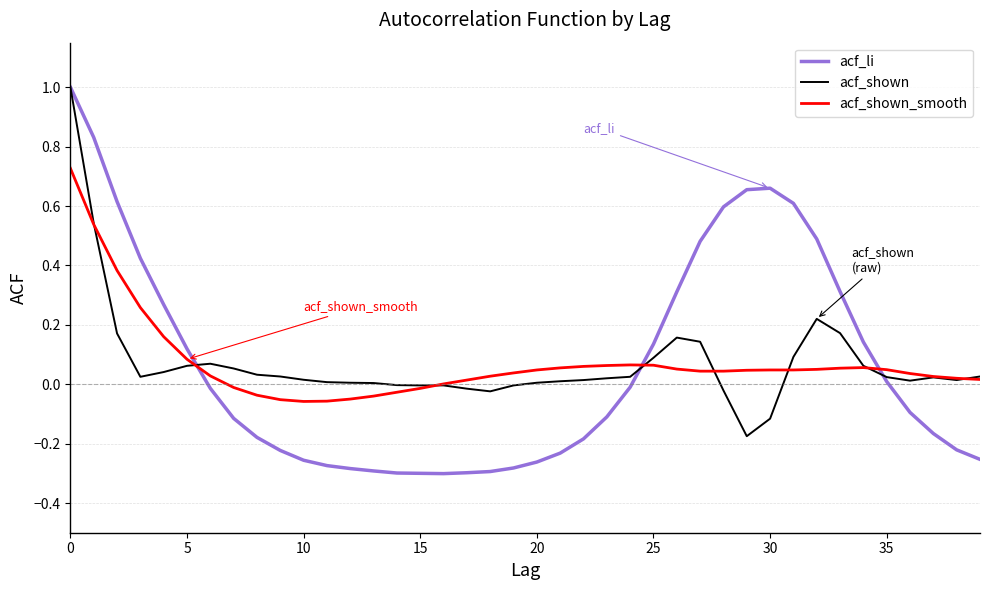

Which series has the largest range (max minus min)?

acf_li